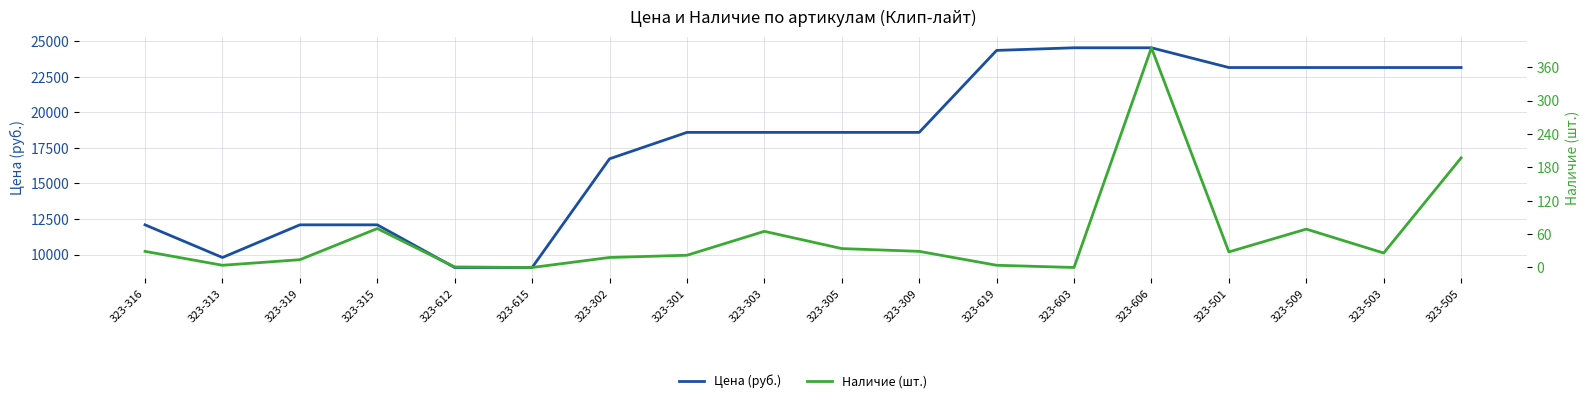

Rank the series by their average value, from highest to lowest.

Цена (руб.), Наличие (шт.)